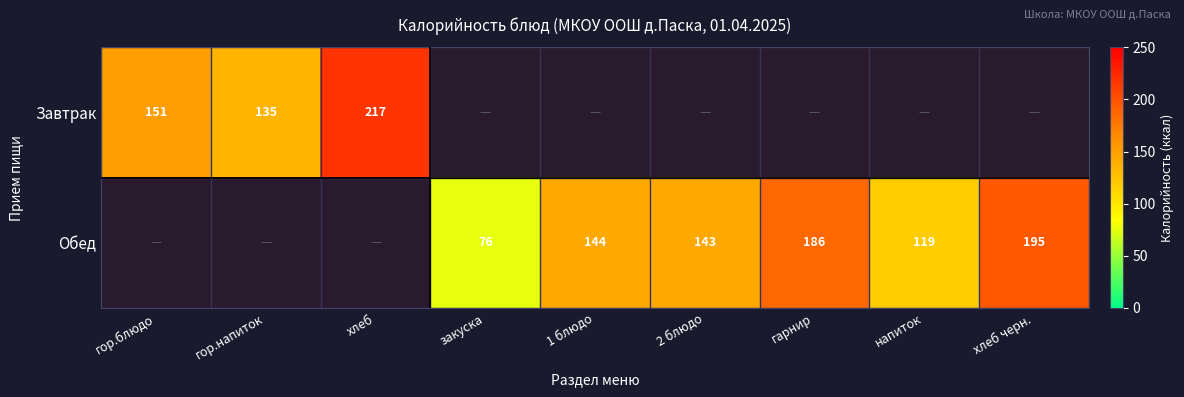

What is the maximum value shown in the chart?

217.2